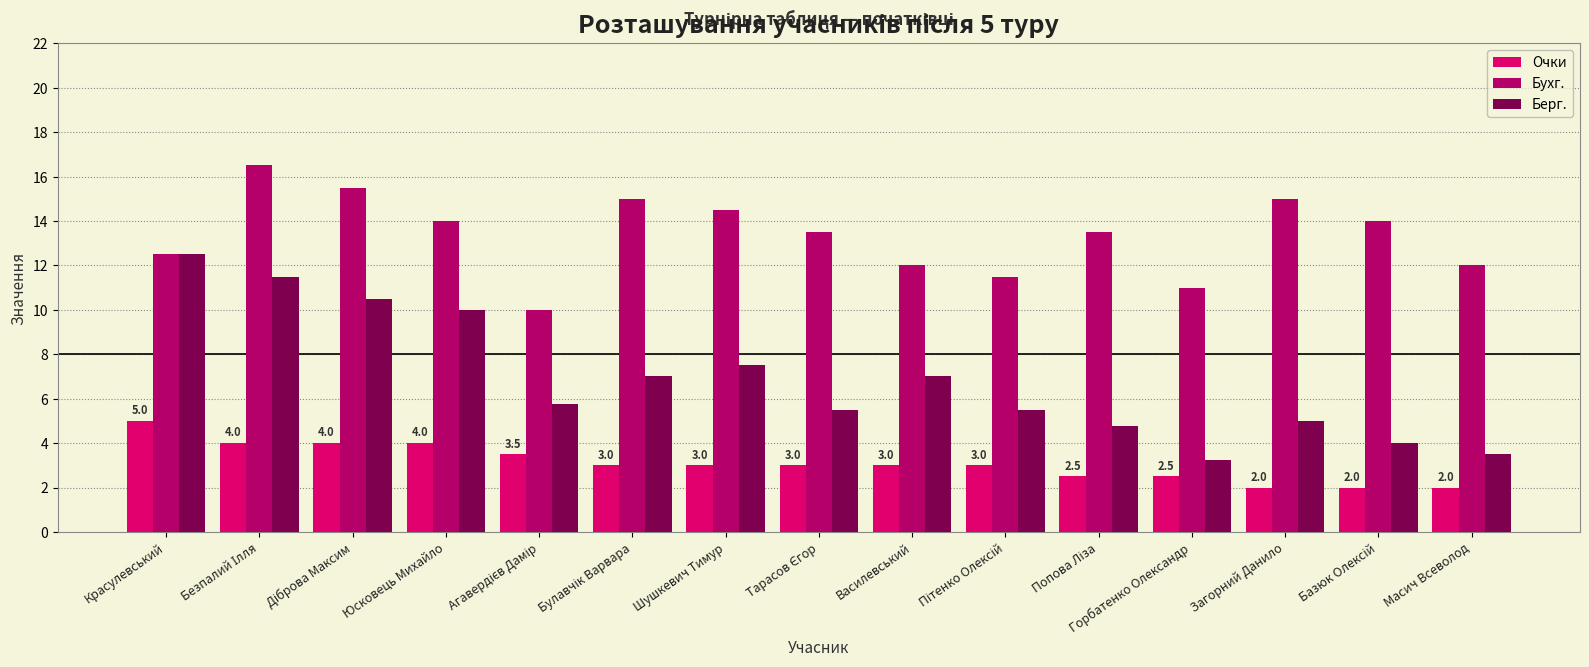

What is the average value of the Очки series?

3.1